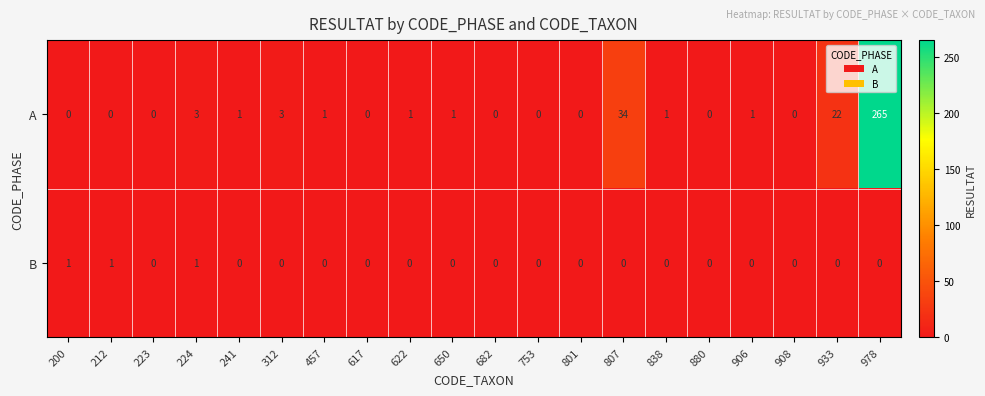

Count the number of data series in this chart.

2